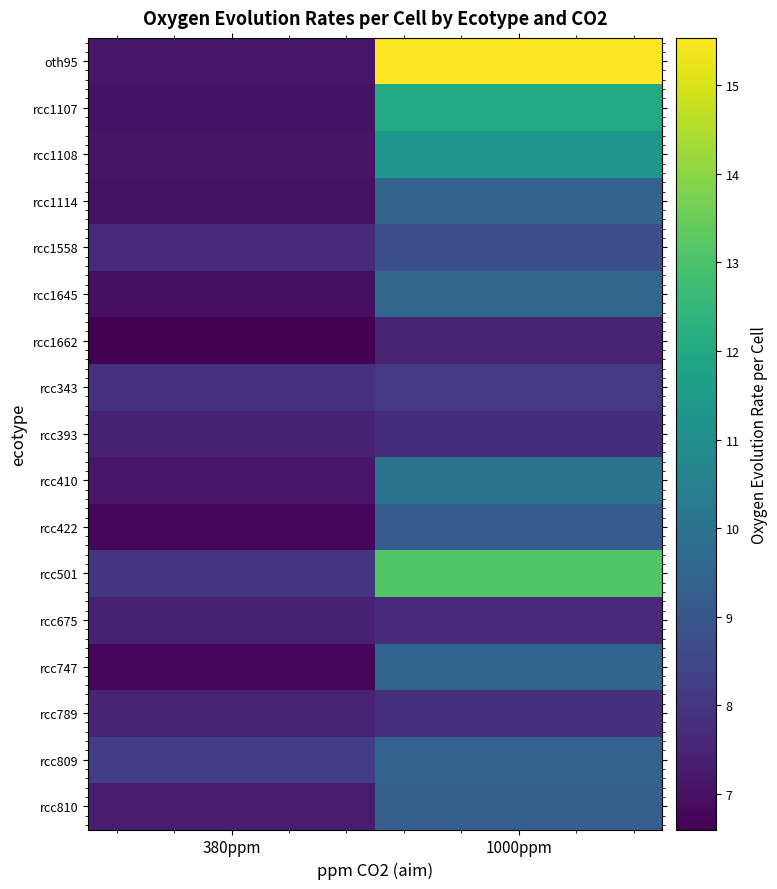

Which label corresponds to the largest value in the chart?

1000ppm